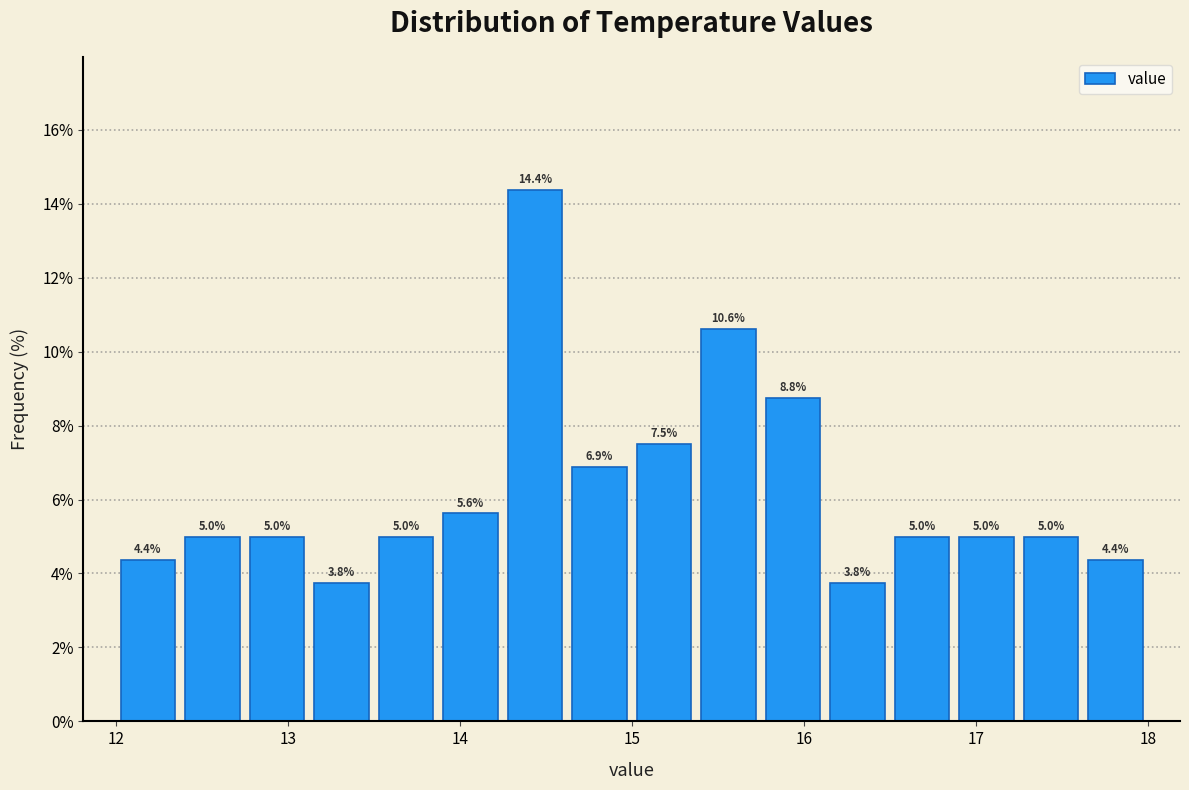

Read against the x-axis, roughly where is the centre of the tallest bar?

14.4